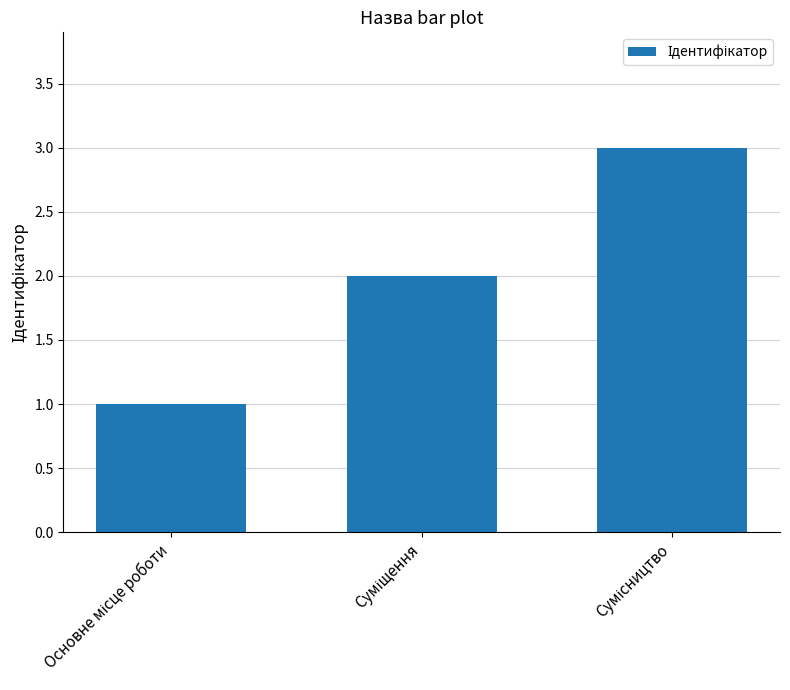

What is the greatest value displayed?

3